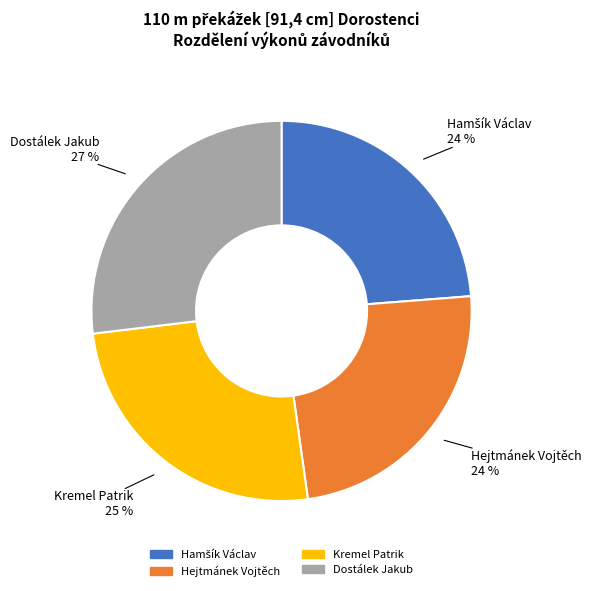

To the nearest percent, what is the combined percentage of Dostálek Jakub and Hejtmánek Vojtěch?

51%